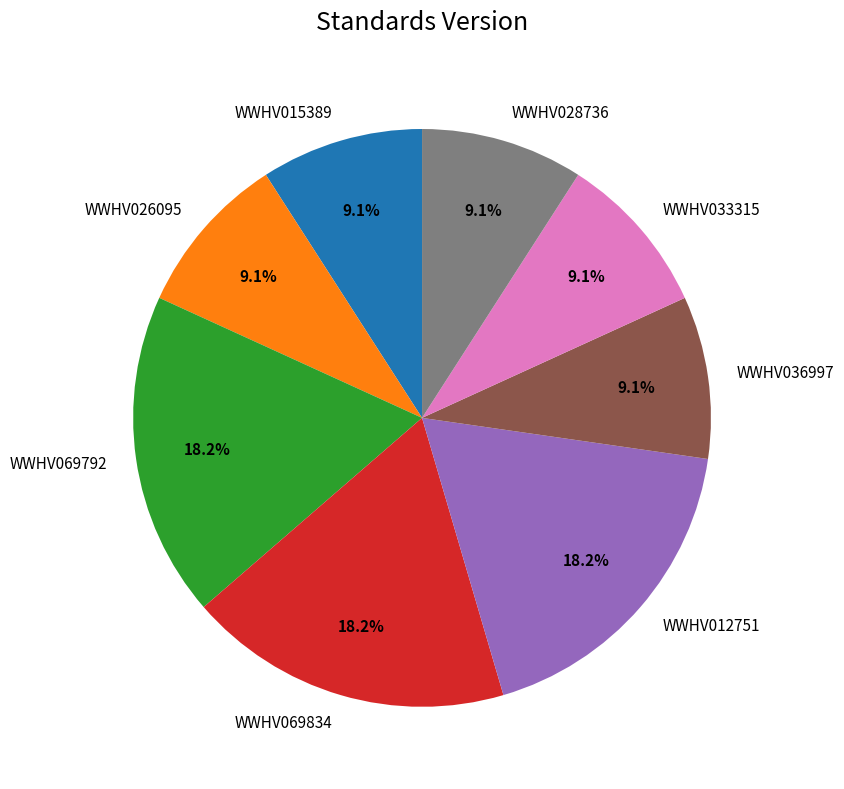

To the nearest percent, what portion does WWHV036997 represent?

9%